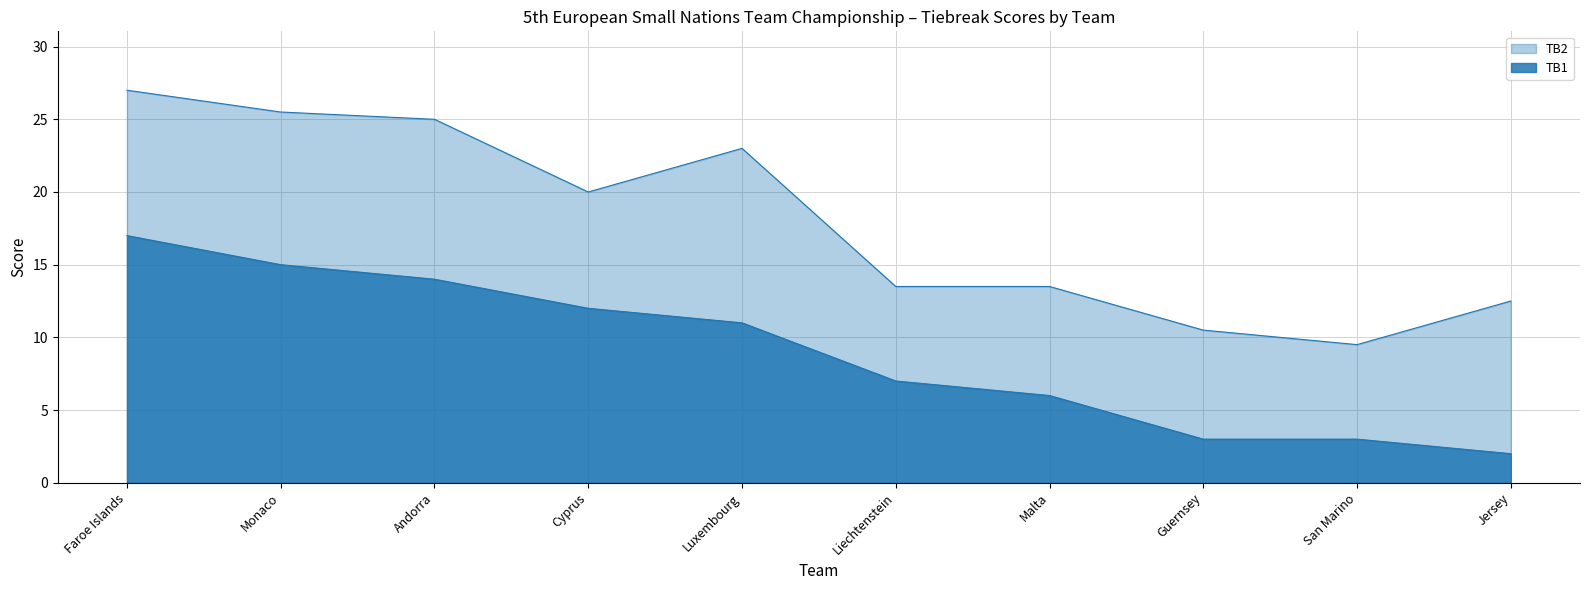

How many data points in TB2 are above 20?

4